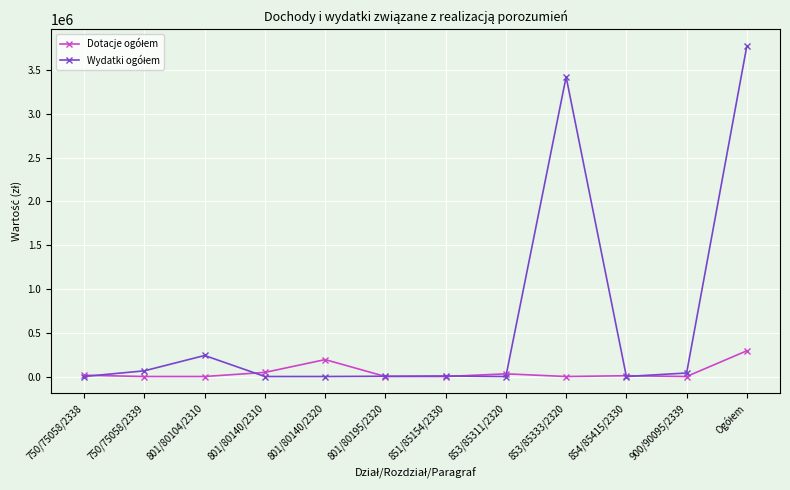

What is the label of the 11th point from the right?

750/75058/2339